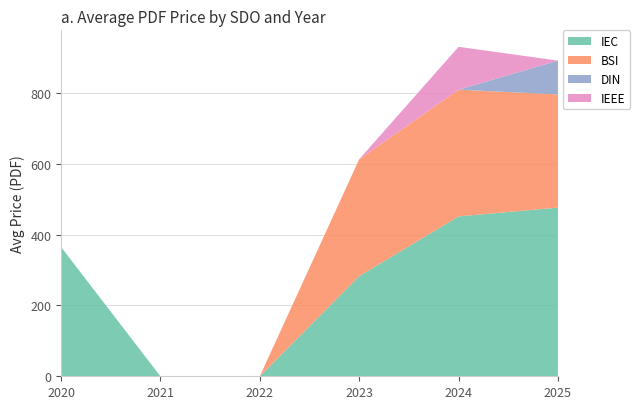

Reading left to right, what are all the values shown in this chart?

IEC: 2020=365.0	2021=0.0	2022=0.0	2023=282.5	2024=451.2	2025=476.0
BSI: 2020=0.0	2021=0.0	2022=0.0	2023=330.0	2024=357.6	2025=319.4
DIN: 2020=0.0	2021=0.0	2022=0.0	2023=0.0	2024=0.0	2025=95.4
IEEE: 2020=0.0	2021=0.0	2022=0.0	2023=0.0	2024=121.0	2025=0.0